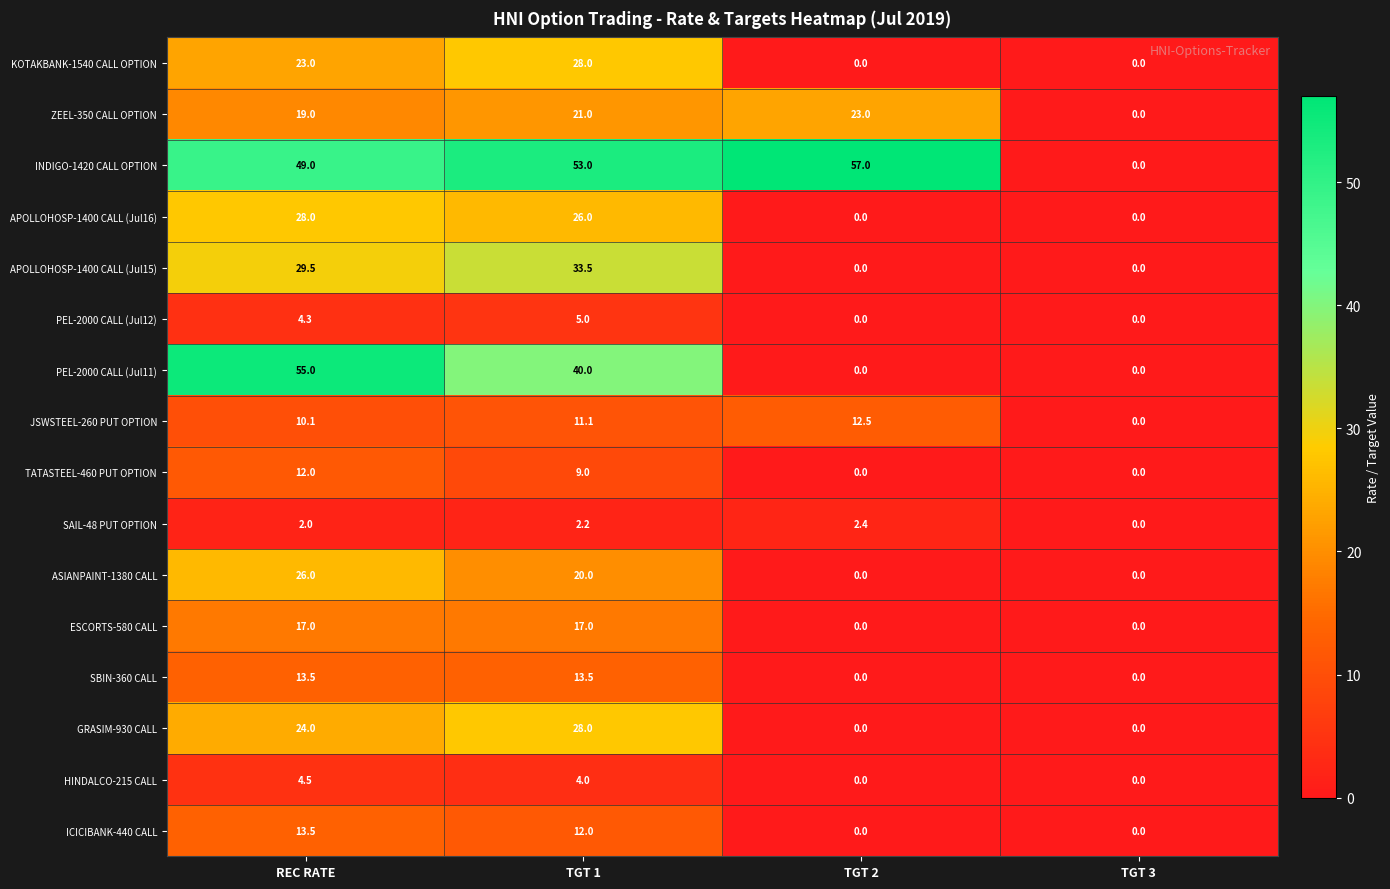

Where does the ICICIBANK-440 CALL series first go above 12?

REC RATE